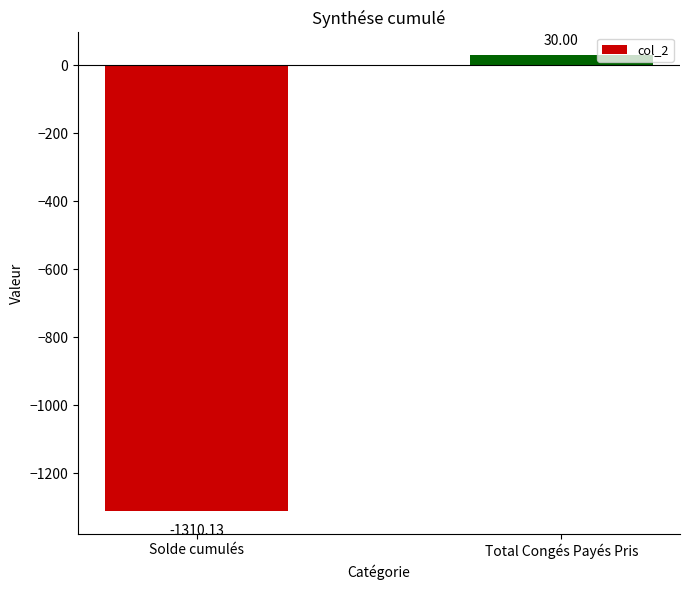

What is the sum of the values at Total Congés Payés Pris and Solde cumulés?

-1280.1